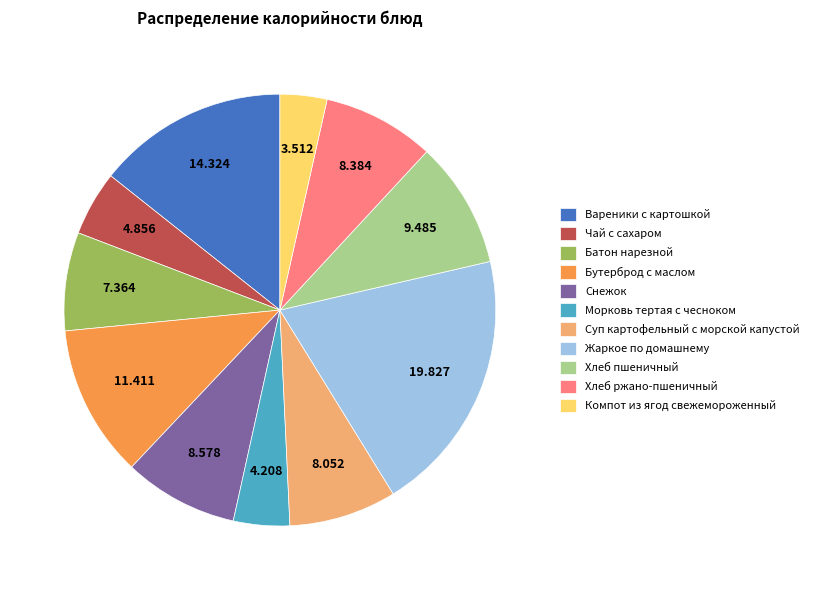

How many slices are in this pie chart?

11